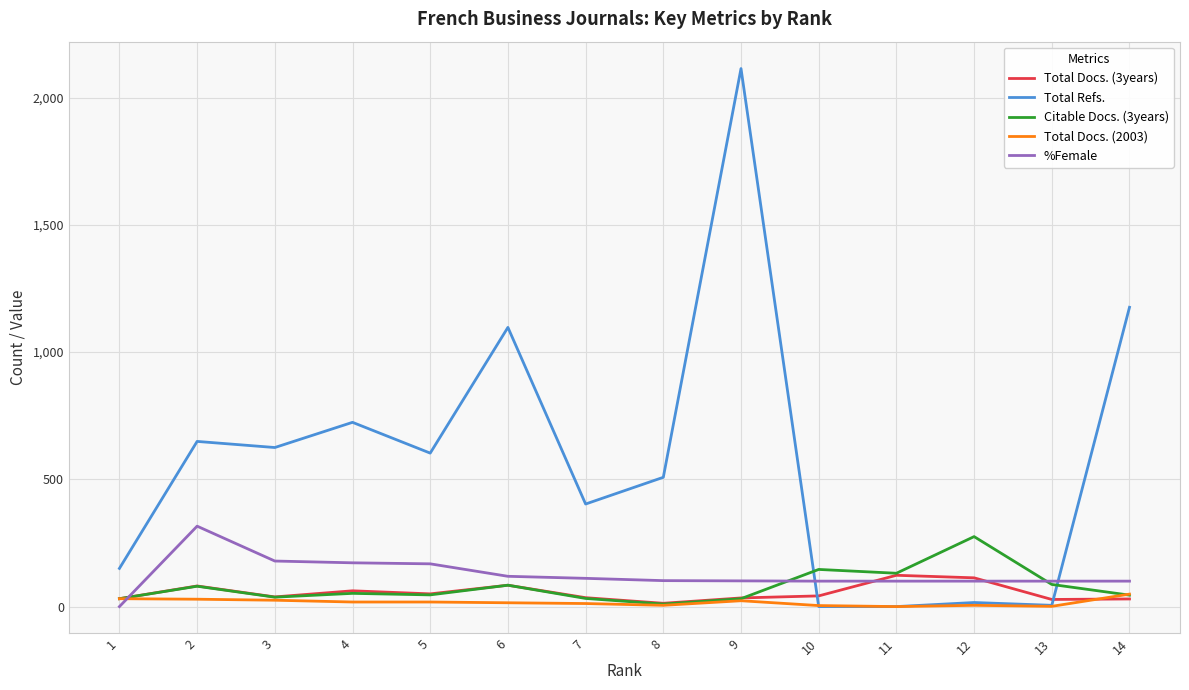

What is the sum of all Citable Docs. (3years) values?

1087